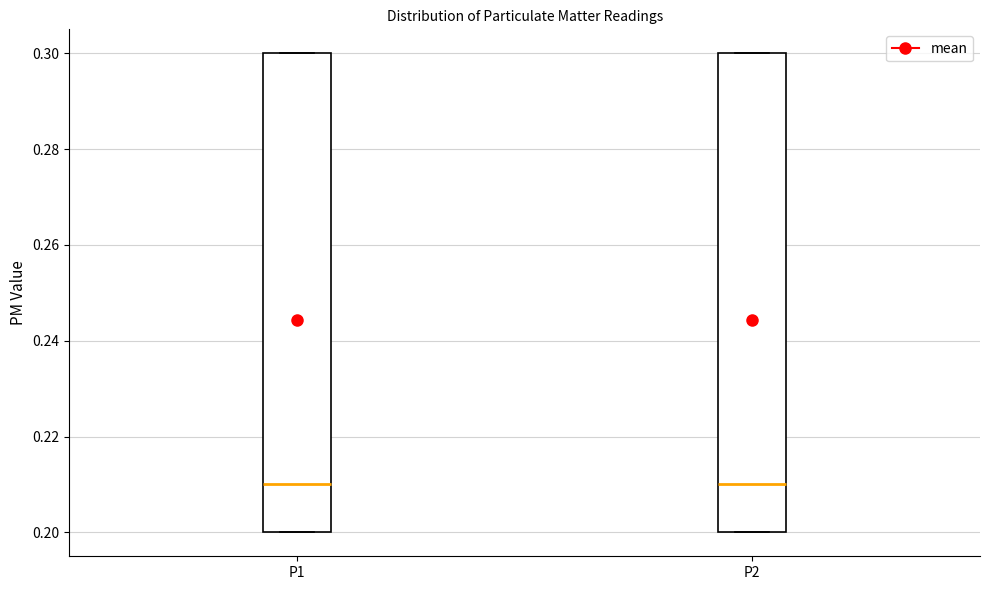

Reading left to right, read every box against the y-axis: the position of its median line, the range the box covers, and the ends of its whiskers. The values are not printed on the chart, so give them approximately, as read against the axis.

P1: median 0.21, box 0.20 to 0.30, whiskers 0.20 to 0.30
P2: median 0.21, box 0.20 to 0.30, whiskers 0.20 to 0.30